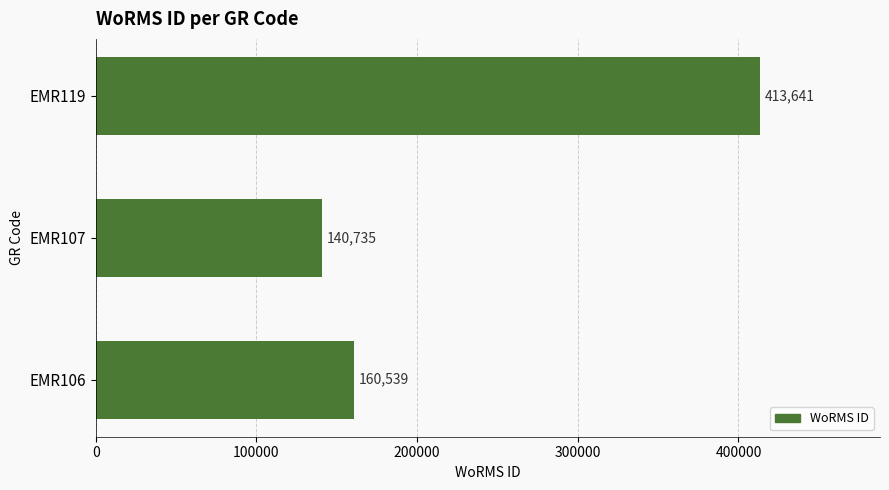

Read the value at EMR119, to the nearest 100.

413600